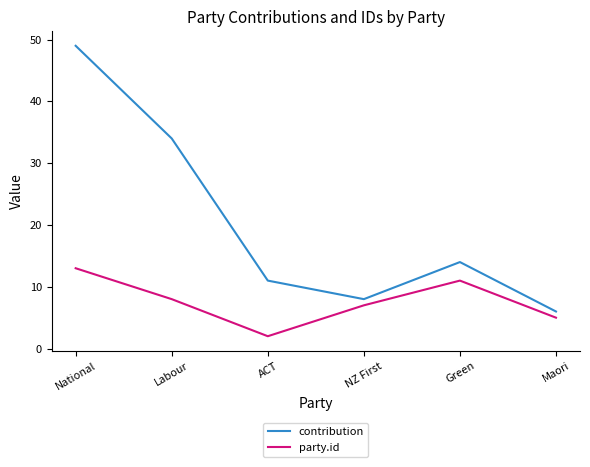

What are all the series names shown in the legend?

contribution, party.id